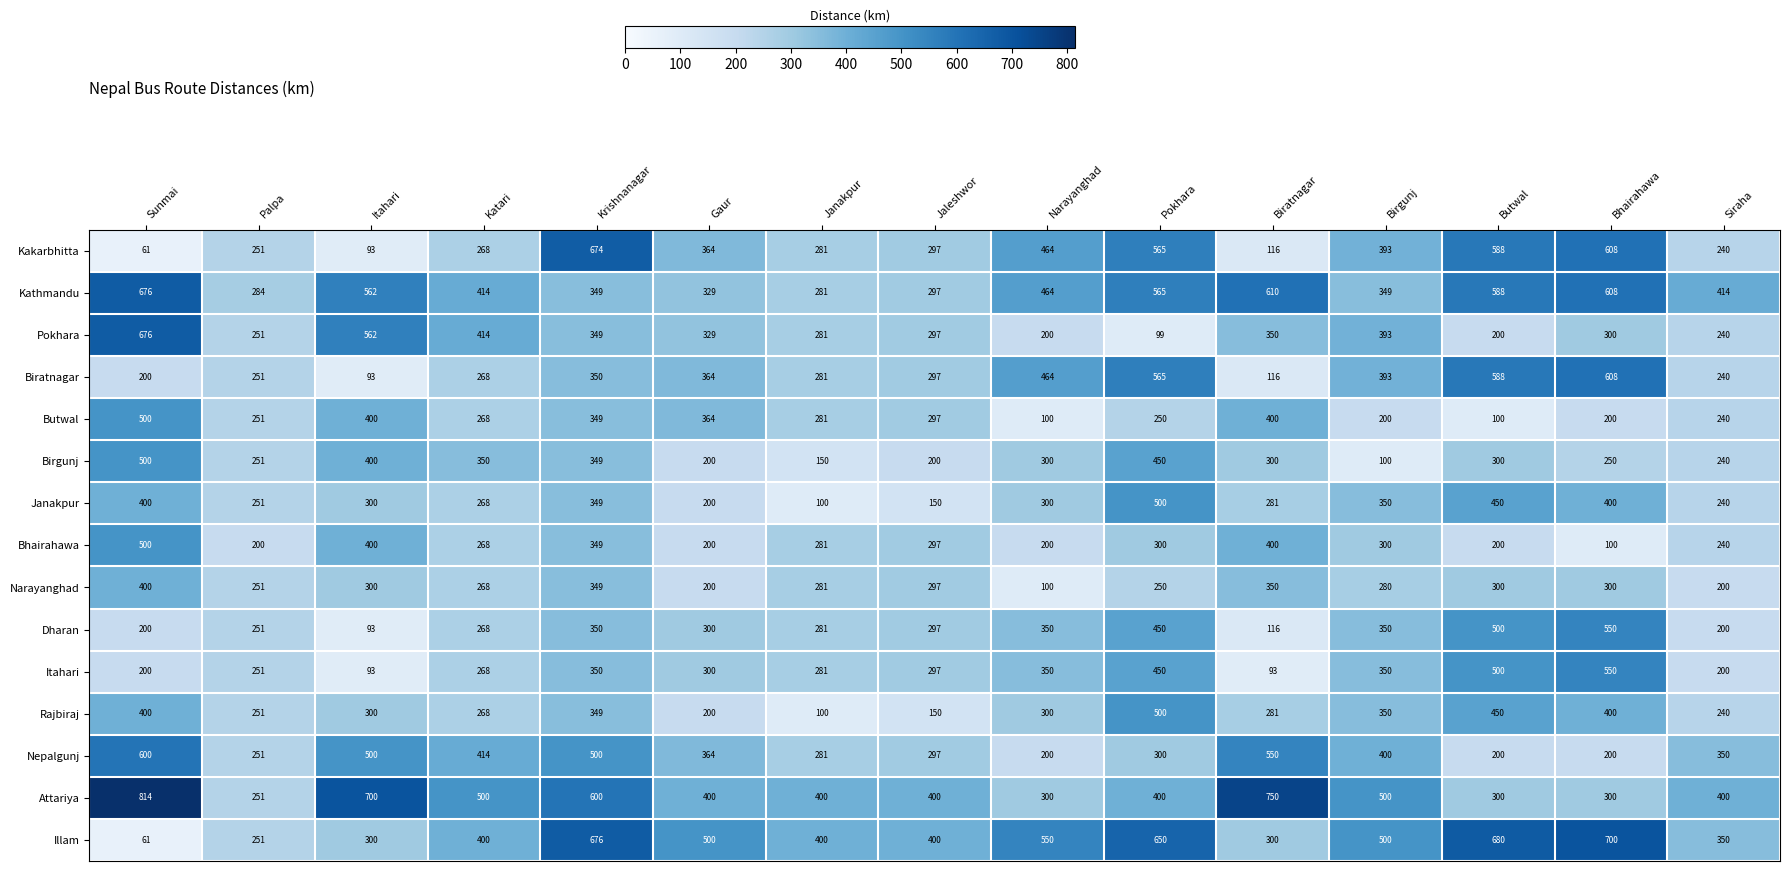

Is it true that Illam equals 269 at Narayanghad?

False